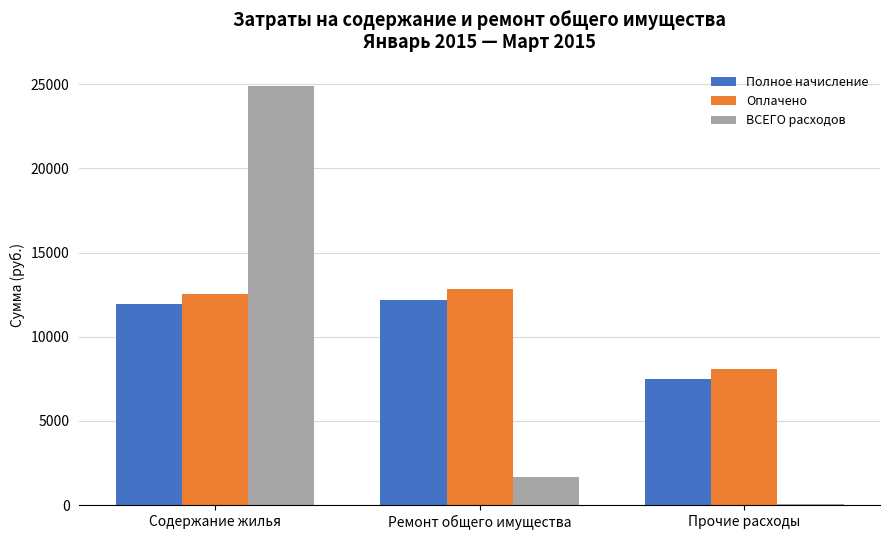

The value of Оплачено at Прочие расходы is 4144.5. True or false?

False